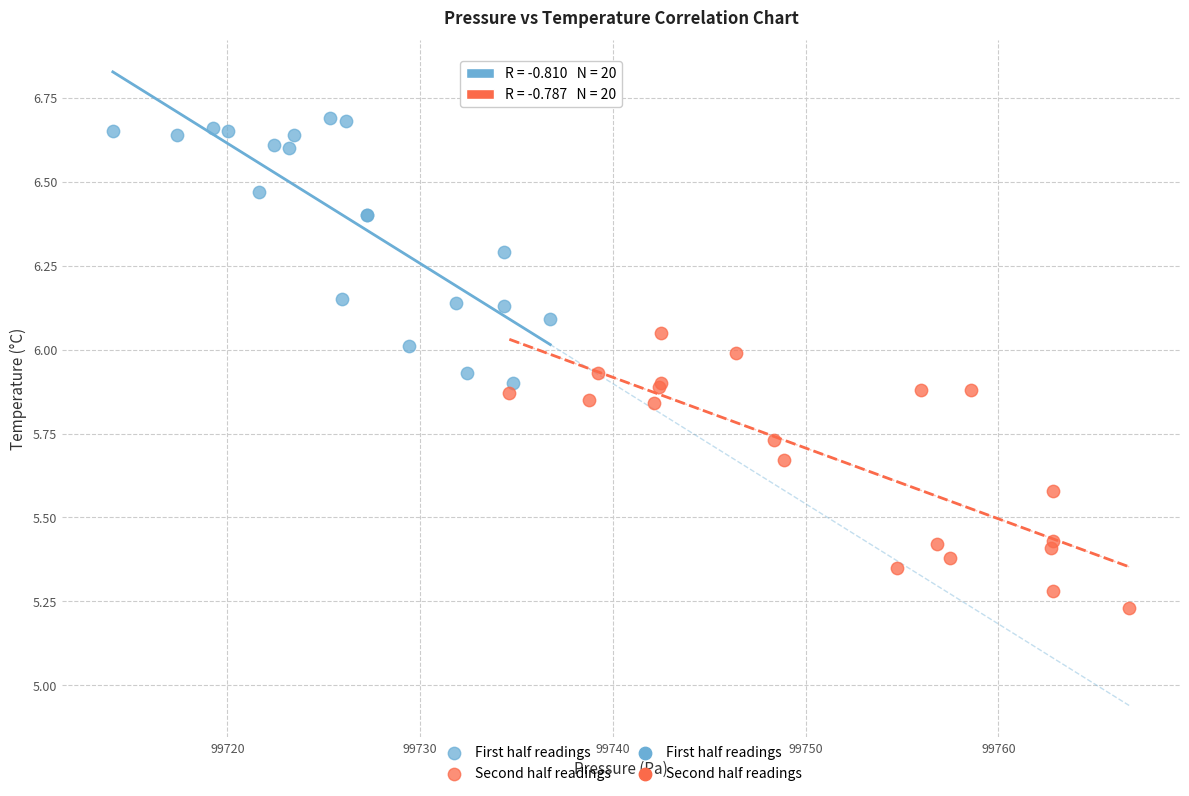

Which series contains the lowest Y value?

Second half readings